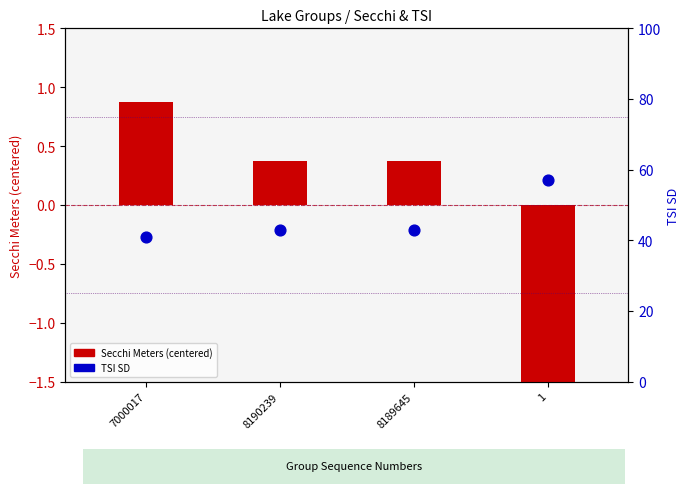

Which series reaches the minimum Y coordinate?

Secchi Meters (centered)